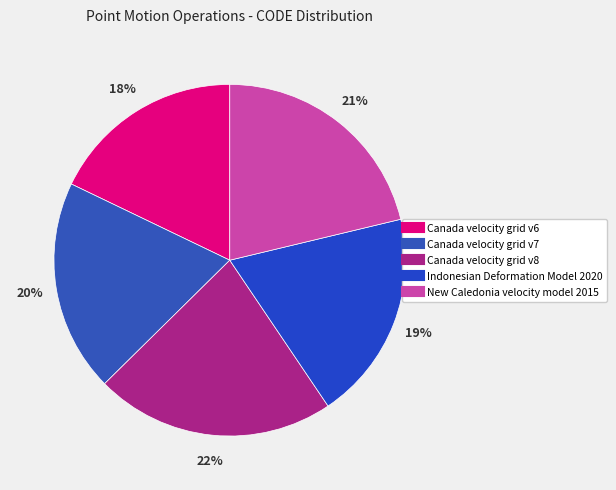

Rank the categories by value from lowest to highest.

Canada velocity grid v6, Indonesian Deformation Model 2020, Canada velocity grid v7, New Caledonia velocity model 2015, Canada velocity grid v8